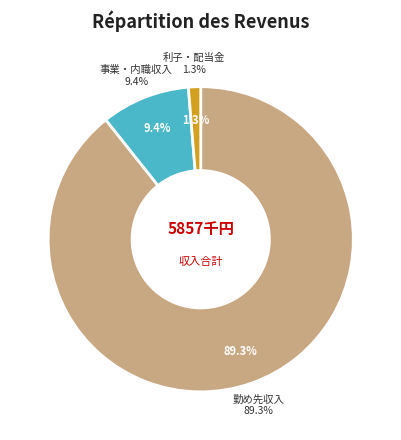

How many segments does this pie chart have?

3